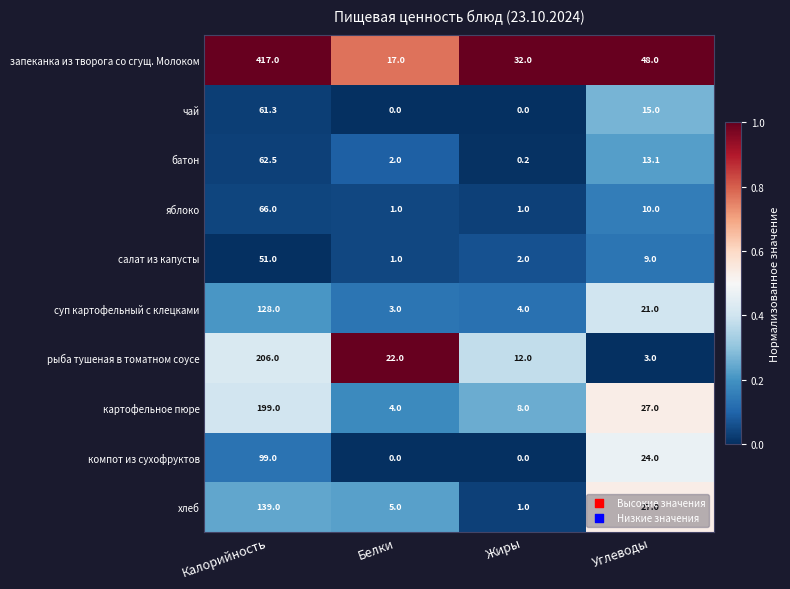

At which label is рыба тушеная в томатном соусе closest to 104?

Белки